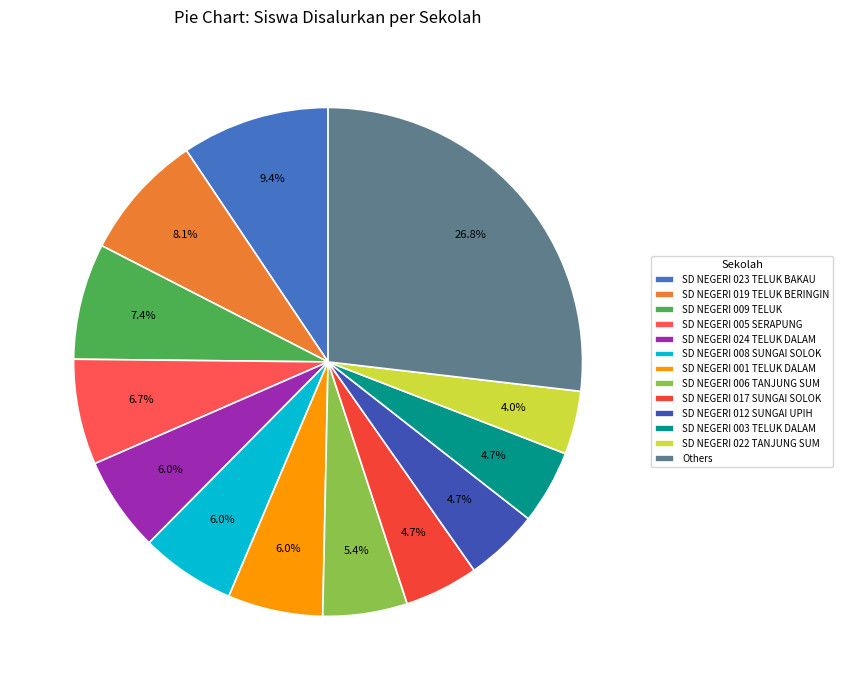

True or false: SD NEGERI 006 TANJUNG SUM accounts for 5% of the total.

True